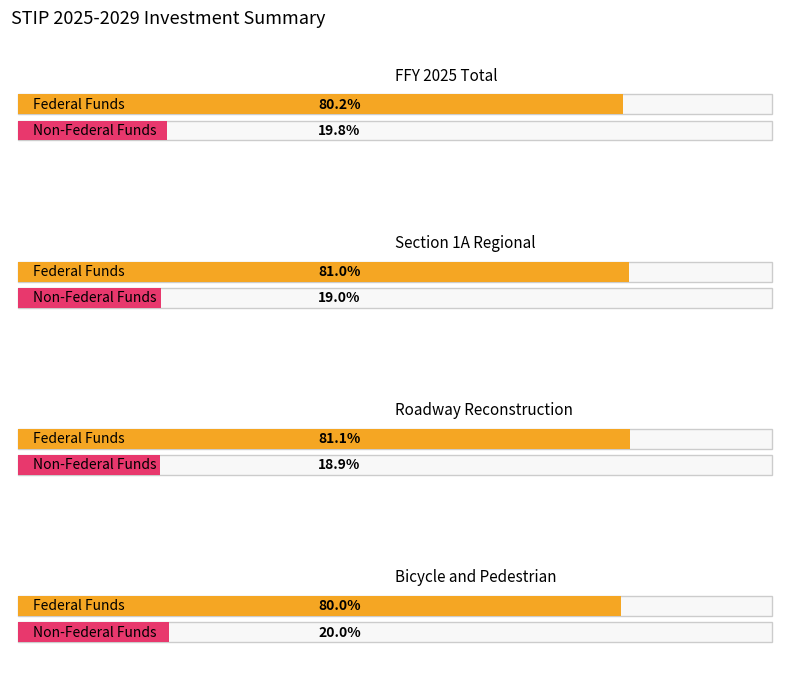

How many groups of bars are there?

4